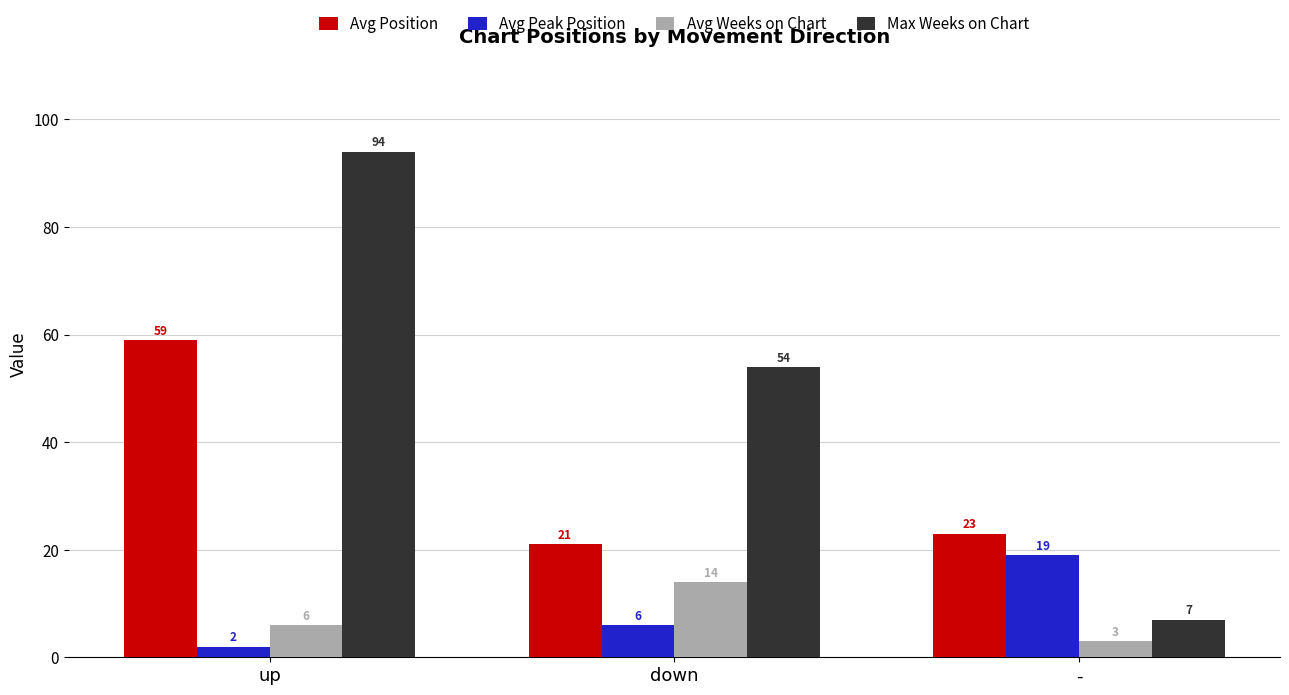

Where does the Max Weeks on Chart series first go above 54?

up